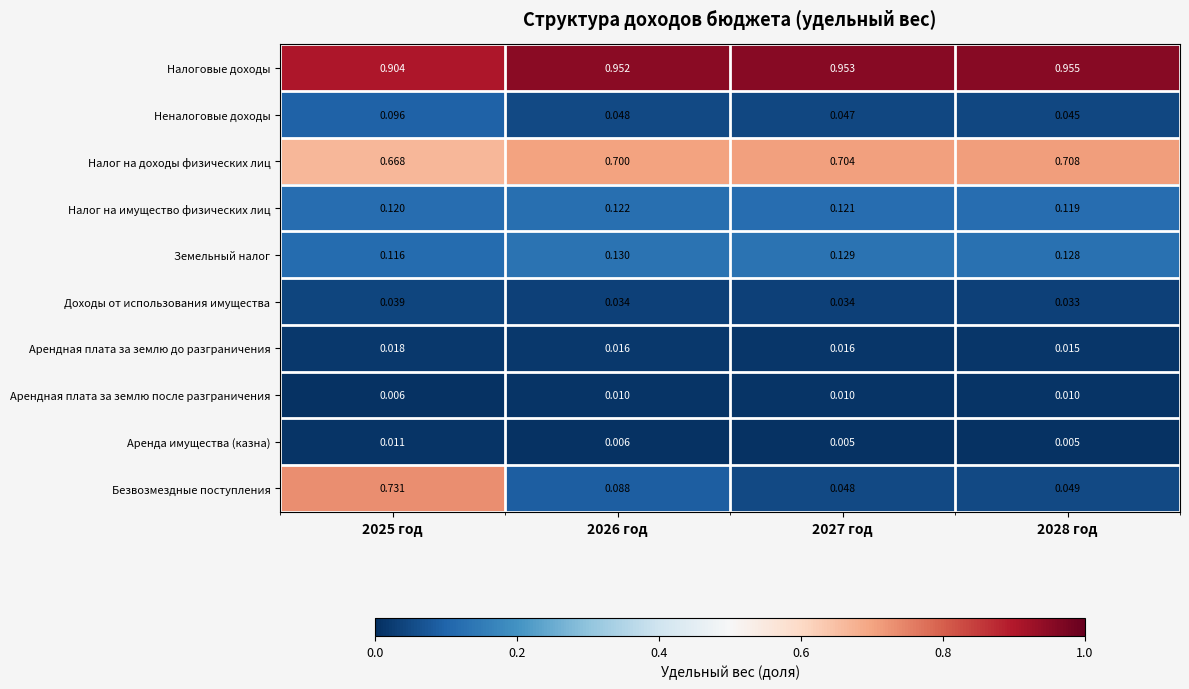

Is the value of Налог на имущество физических лиц at 2027 год greater than the value of Земельный налог at 2026 год?

No